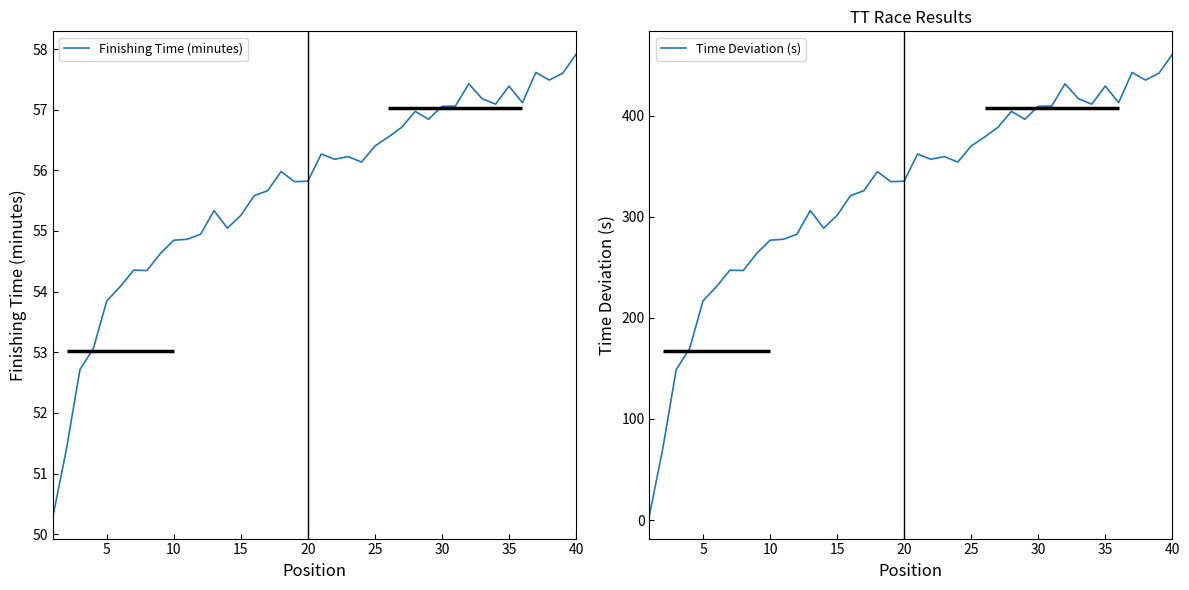

List the series in order of their overall mean, lowest first.

Finishing Time (minutes), Time Deviation (s)